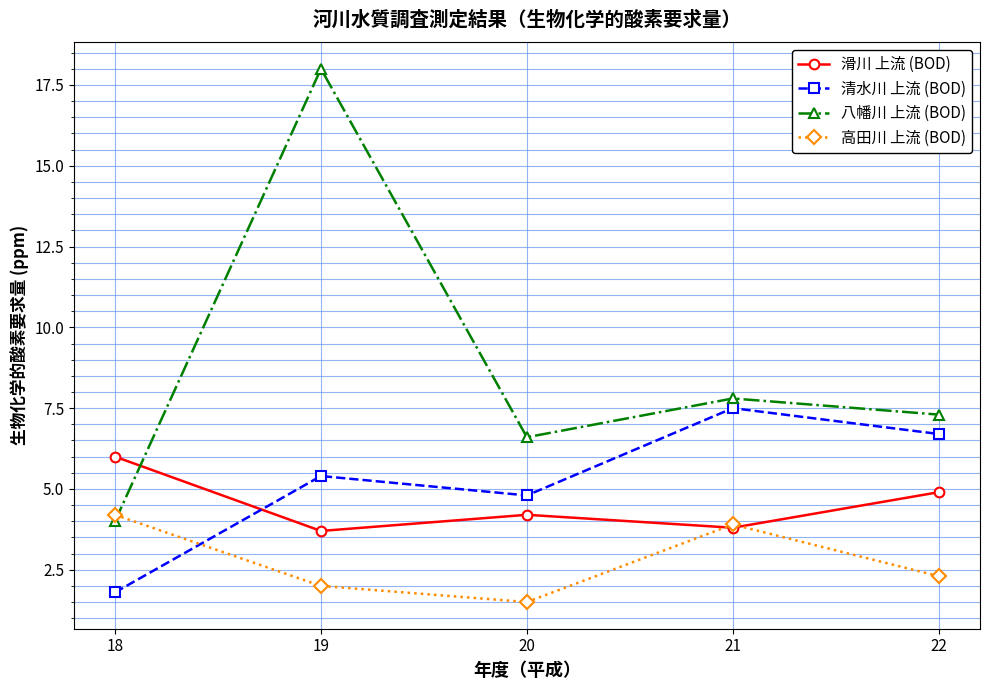

How many intersections are there between 清水川 上流 (BOD) and 滑川 上流 (BOD)?

1